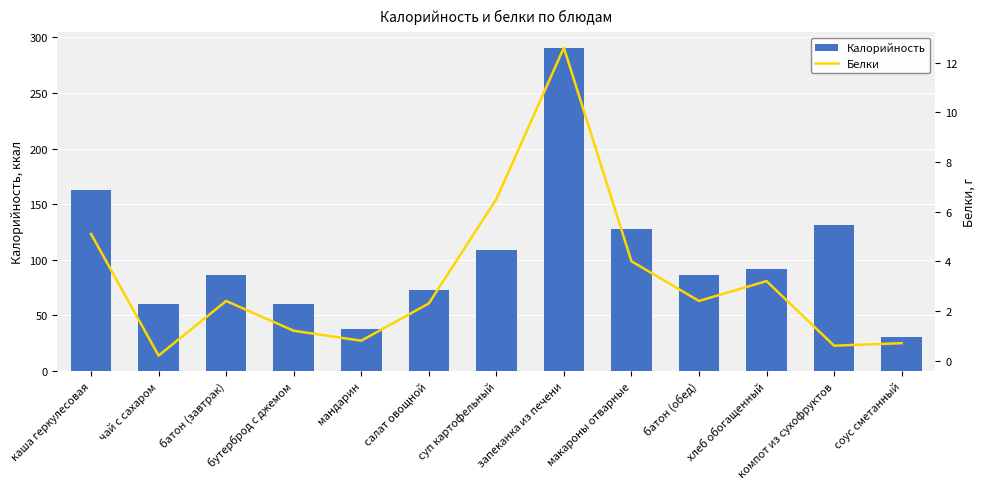

Which category has the lowest value in the Белки series?

чай с сахаром